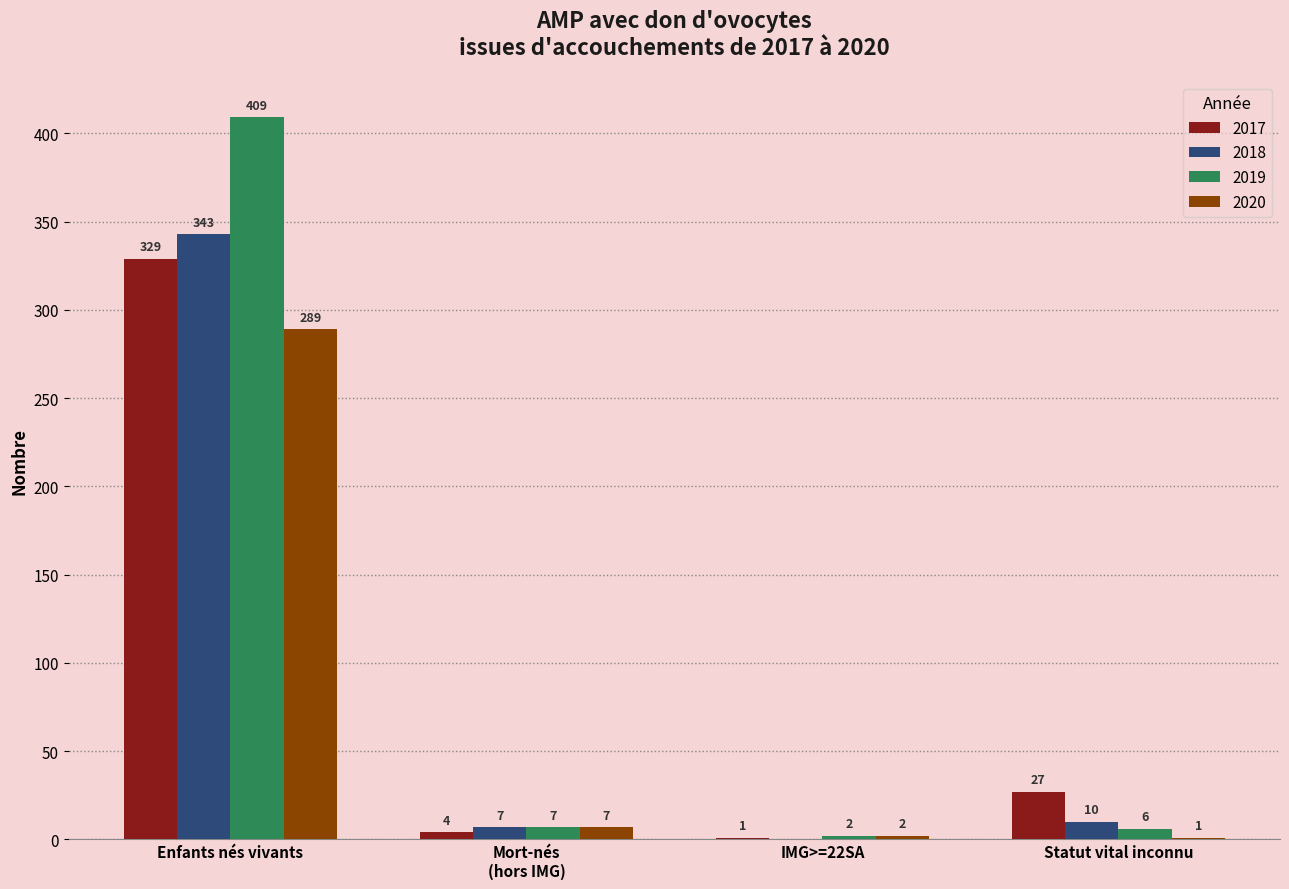

Between IMG>=22SA and Statut vital inconnu, which series saw the biggest shift?

2017